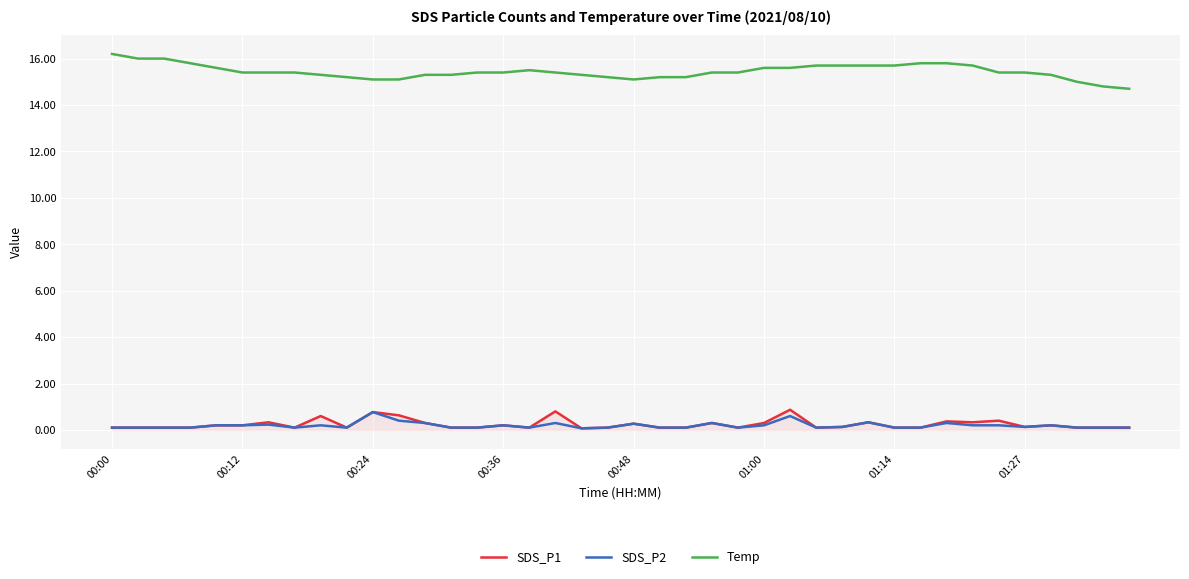

What is the maximum value shown in the chart?

16.2